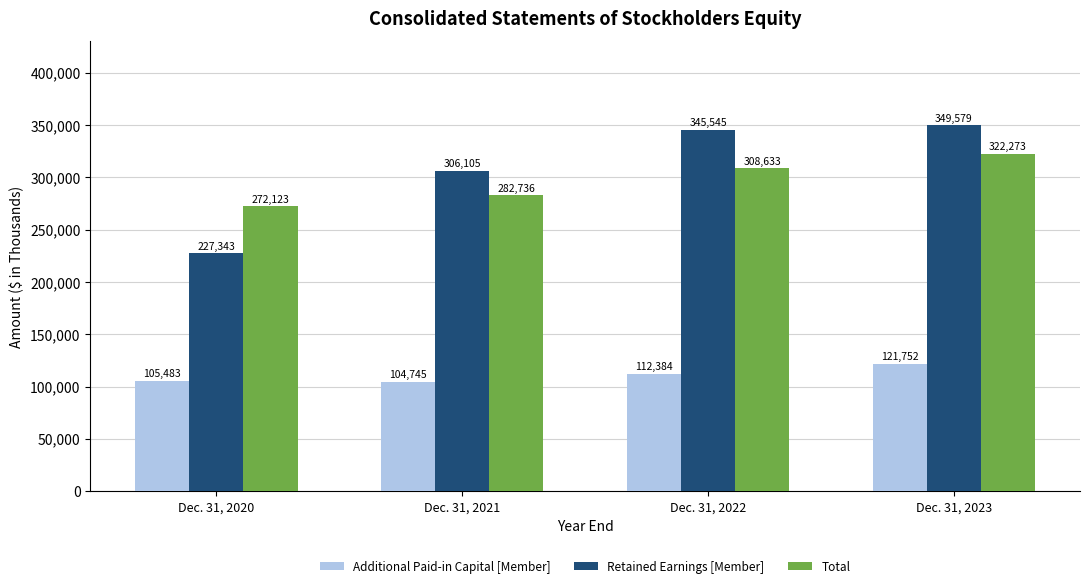

What is the difference between the maximum and minimum values in the Additional Paid-in Capital [Member] series?

17007